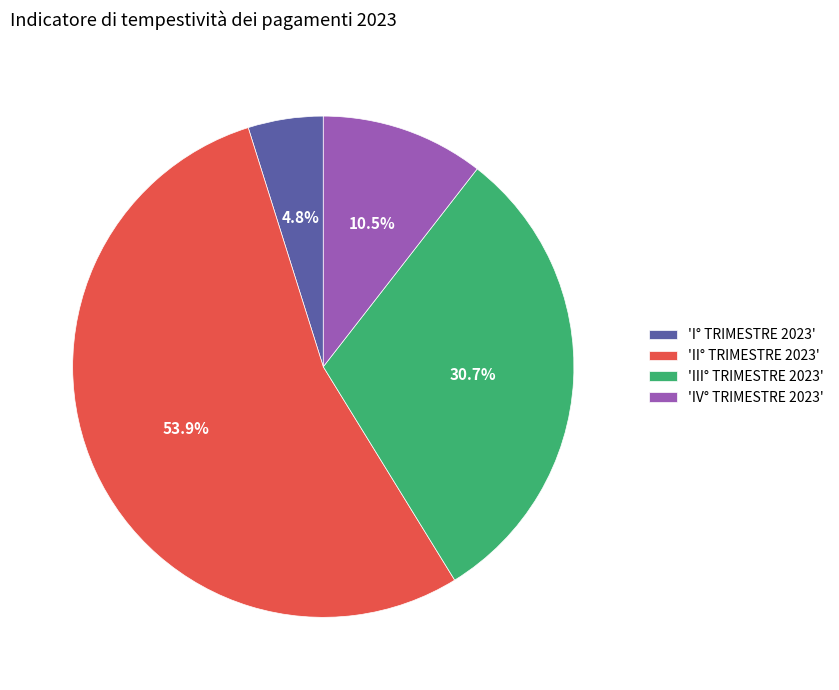

Rank the categories by value from highest to lowest.

'II° TRIMESTRE 2023', 'III° TRIMESTRE 2023', 'IV° TRIMESTRE 2023', 'I° TRIMESTRE 2023'